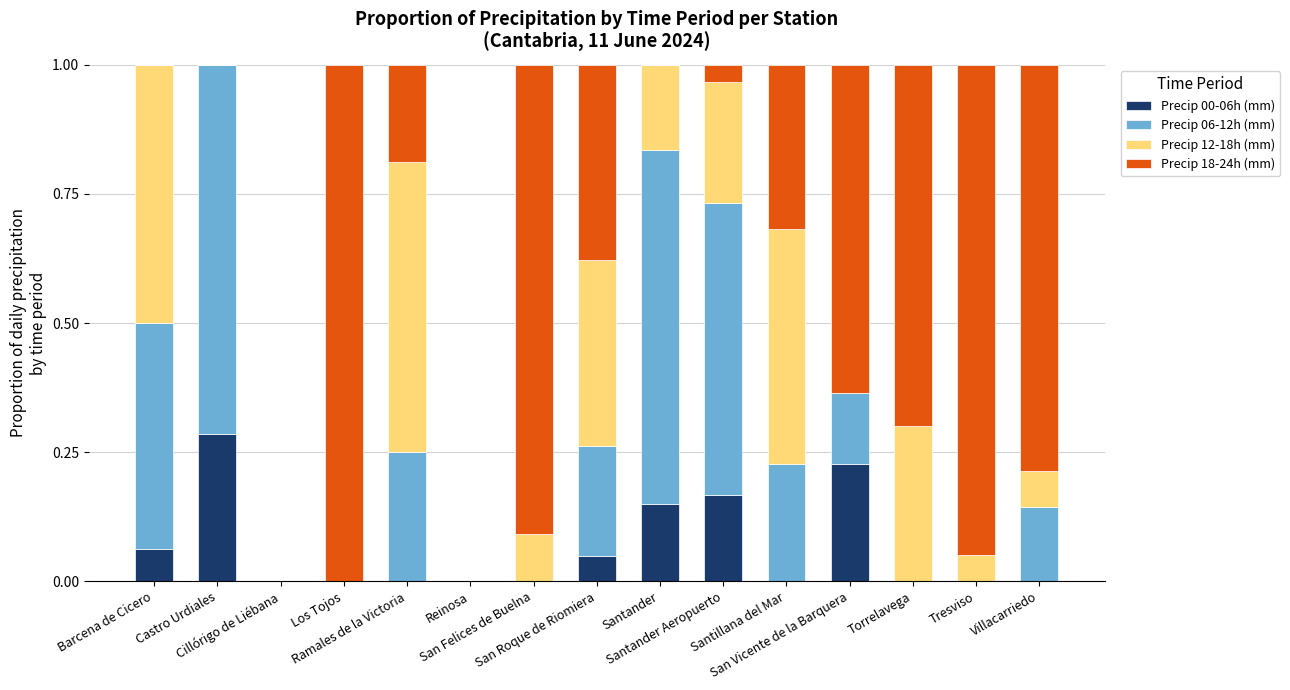

What is the difference between the maximum and minimum values in the Precip 12-18h (mm) series?

0.6